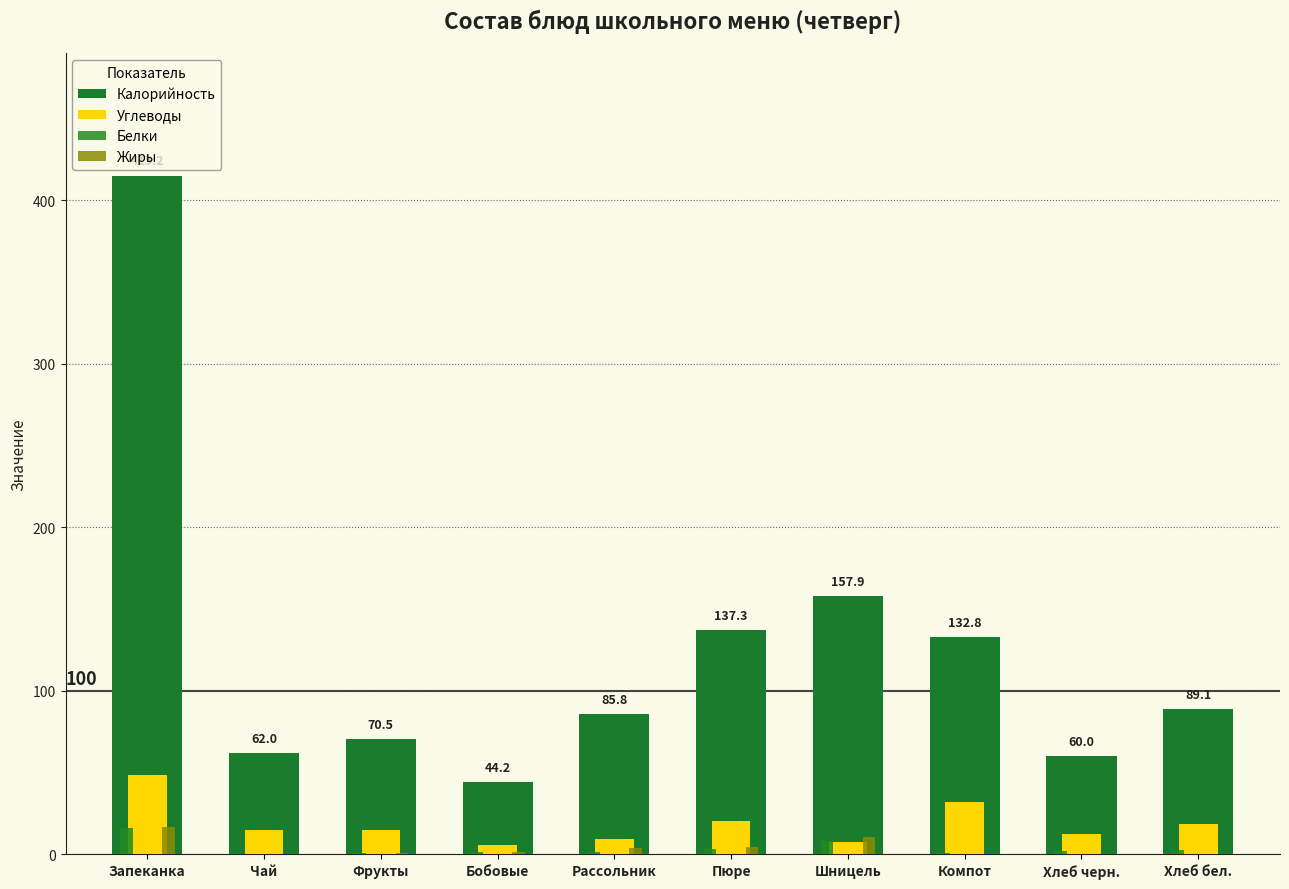

Which category has the lowest value in the Белки series?

Чай